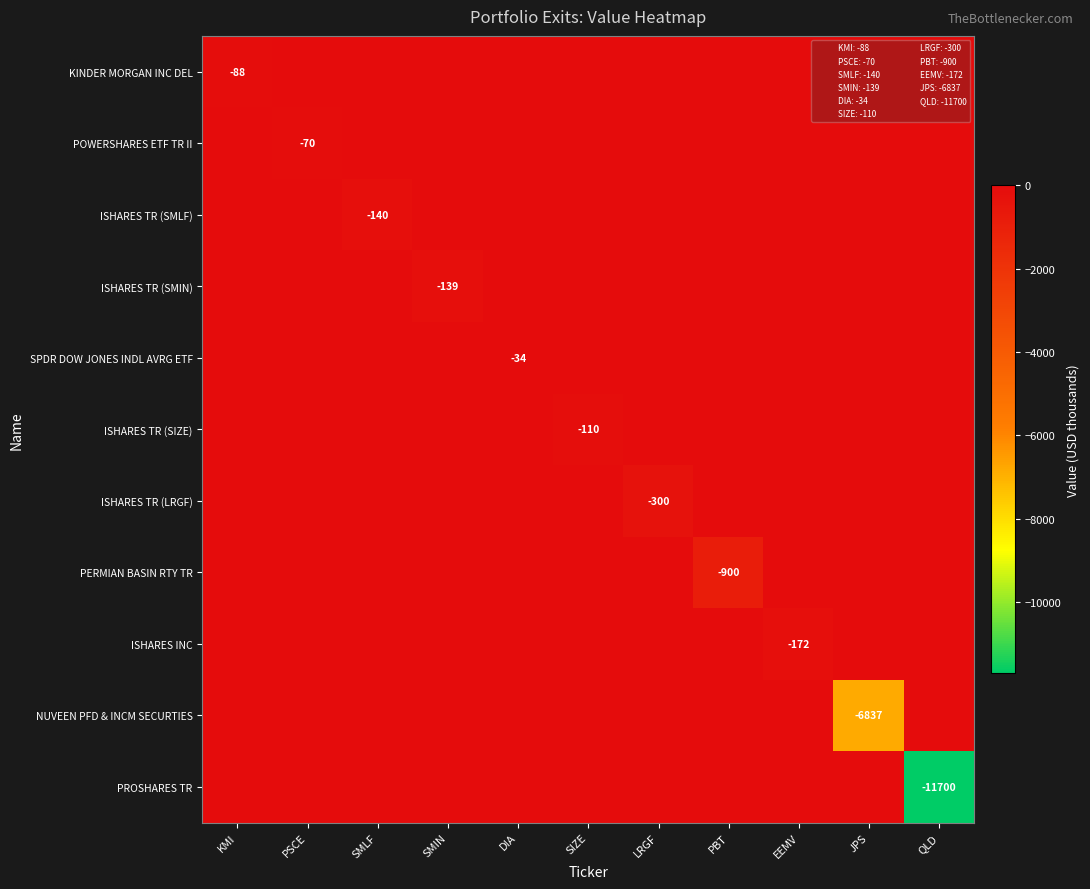

The POWERSHARES ETF TR II series shows 42 at LRGF. True or false?

False